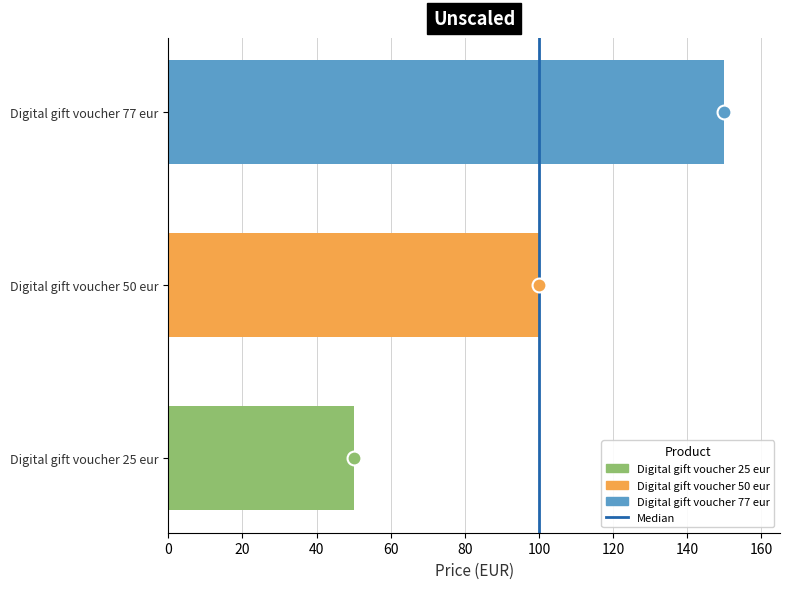

What is the minimum value shown in the chart?

50.0